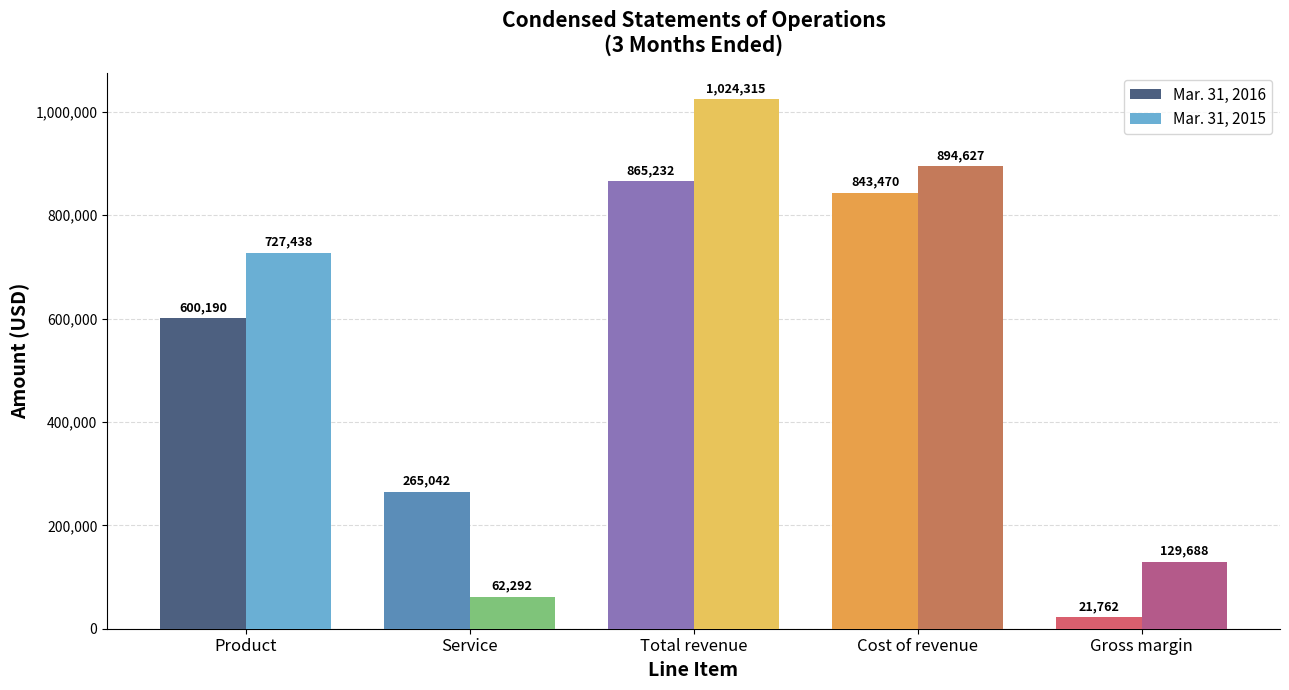

What are all the series names shown in the legend?

Mar. 31, 2016, Mar. 31, 2015